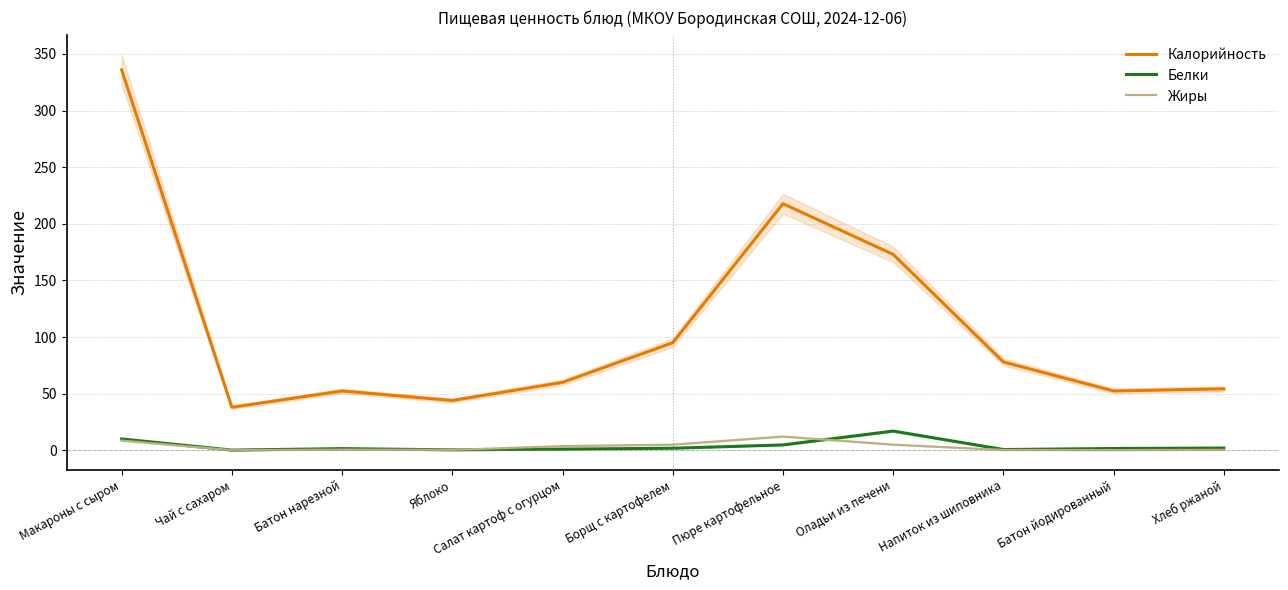

Is it true that Калорийность equals 68.4 at Батон йодированный?

False